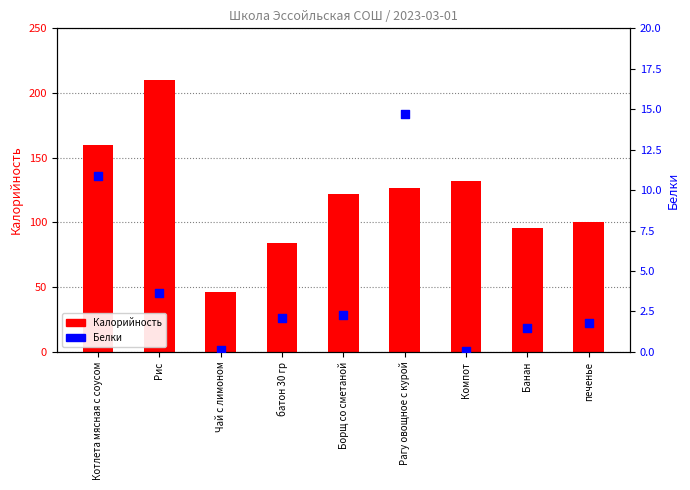

At how many categories does at least one series exceed 158?

2